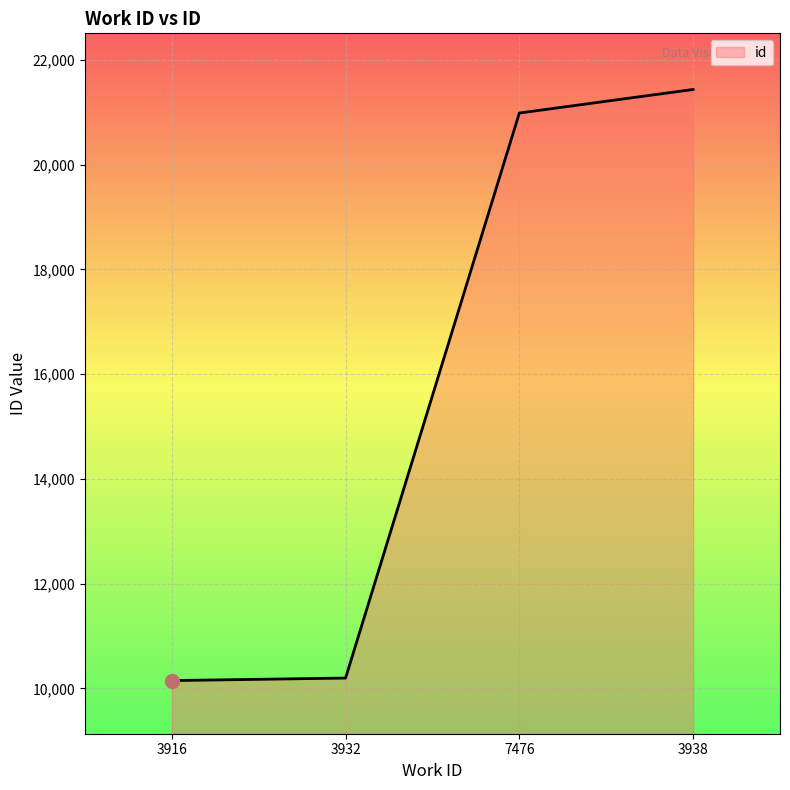

What is the minimum value shown in the chart?

10148